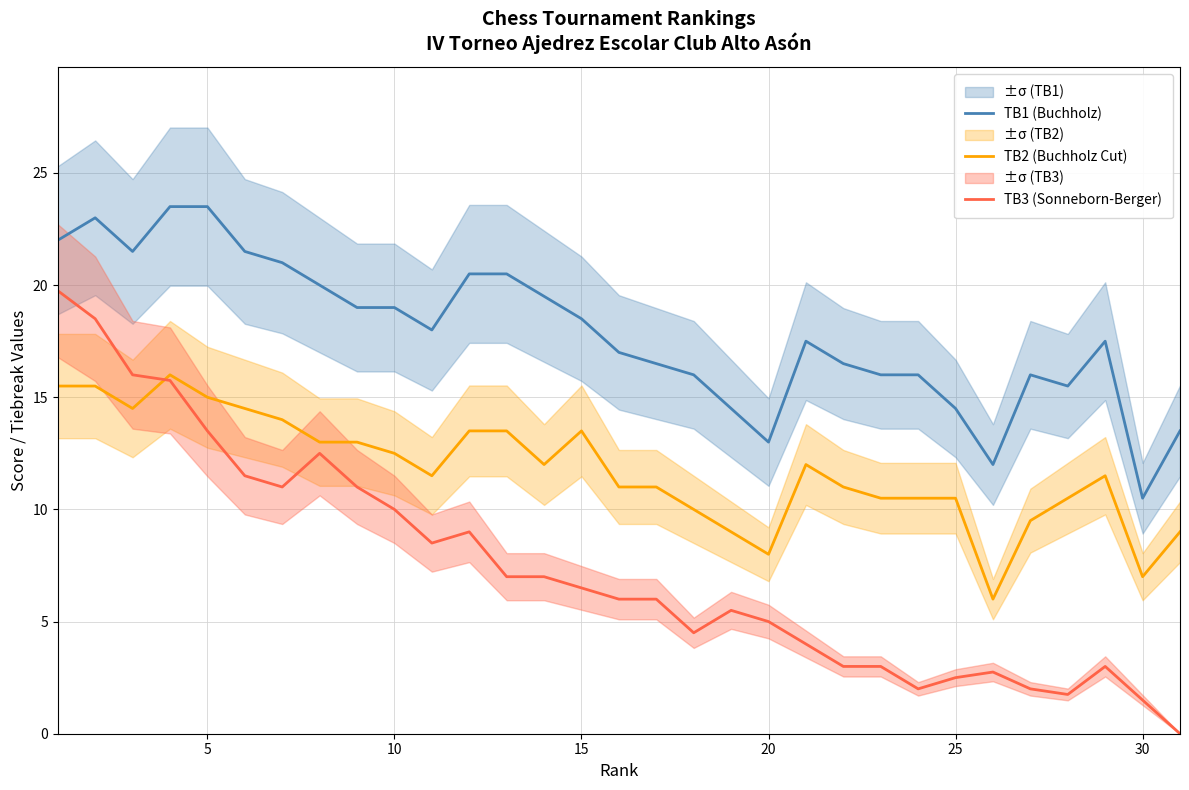

Which series has the largest range (max minus min)?

TB3 (Sonneborn-Berger)